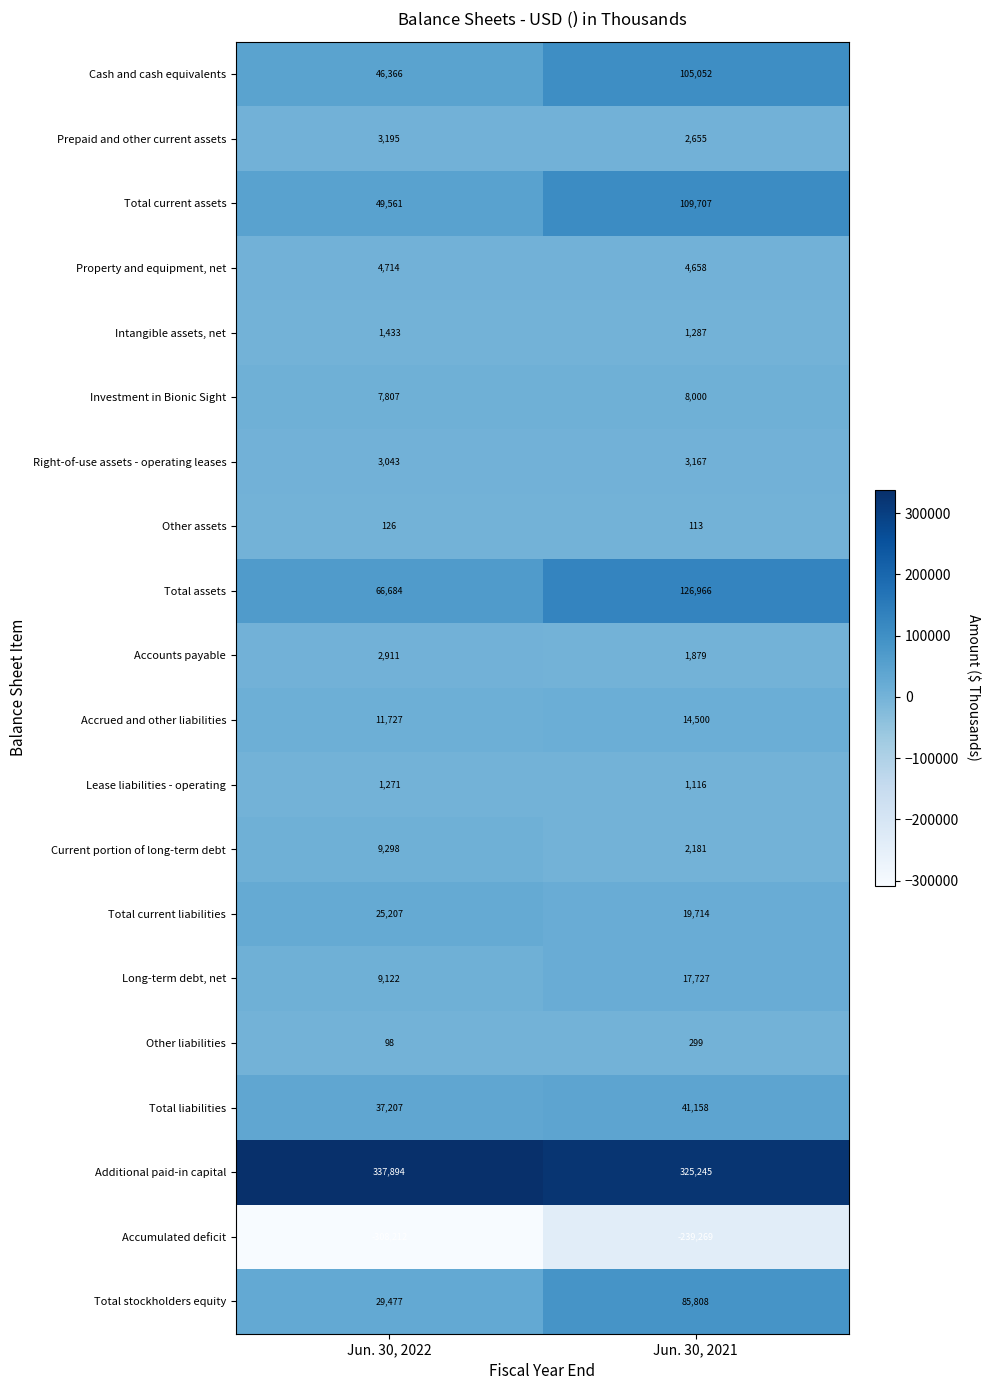

At which category does the chart reach its peak across all series?

Jun. 30, 2022